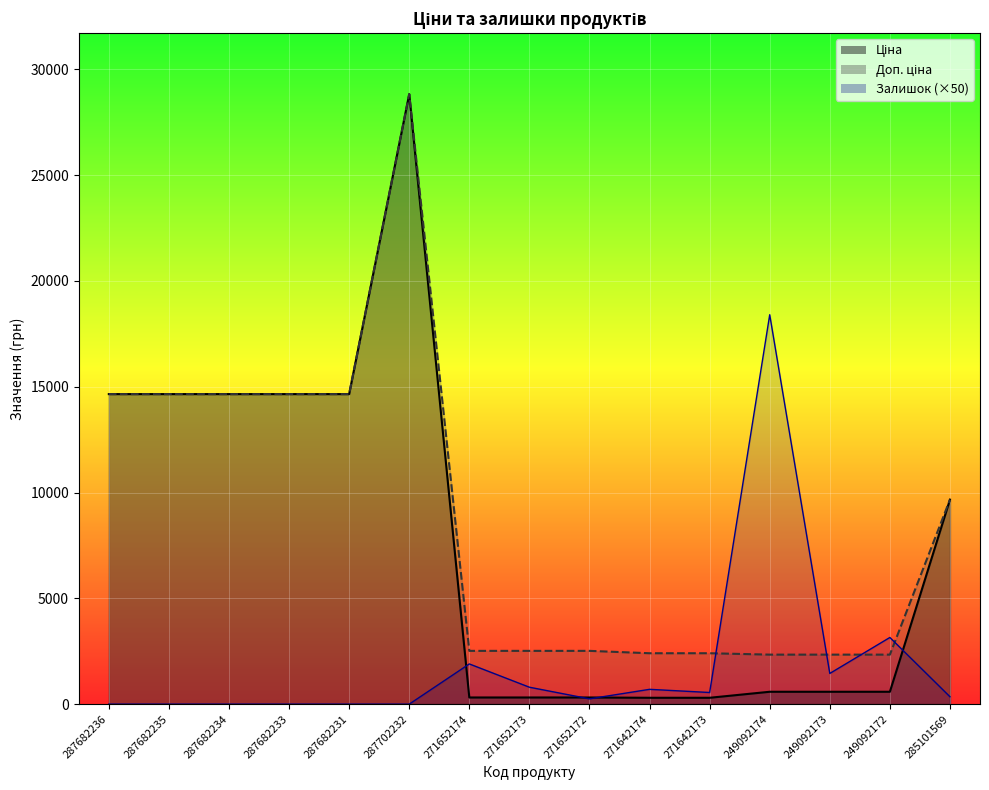

Reading left to right, extract all data points from this chart.

Ціна: 287682236=14649.6	287682235=14649.6	287682234=14649.6	287682233=14649.6	287682231=14649.6	287702232=28821.8	271652174=314.7	271652173=314.7	271652172=314.7	271642174=300.6	271642173=300.6	249092174=584.9	249092173=584.9	249092172=584.9	285101569=9664.7
Доп. ціна: 287682236=14649.6	287682235=14649.6	287682234=14649.6	287682233=14649.6	287682231=14649.6	287702232=28821.8	271652174=2517.5	271652173=2517.5	271652172=2517.5	271642174=2405.2	271642173=2405.2	249092174=2339.7	249092173=2339.7	249092172=2339.7	285101569=9664.7
Залишок: 287682236=0.0	287682235=0.0	287682234=0.0	287682233=0.0	287682231=0.0	287702232=0.0	271652174=1900.0	271652173=800.0	271652172=250.0	271642174=700.0	271642173=550.0	249092174=18400.0	249092173=1450.0	249092172=3150.0	285101569=350.0